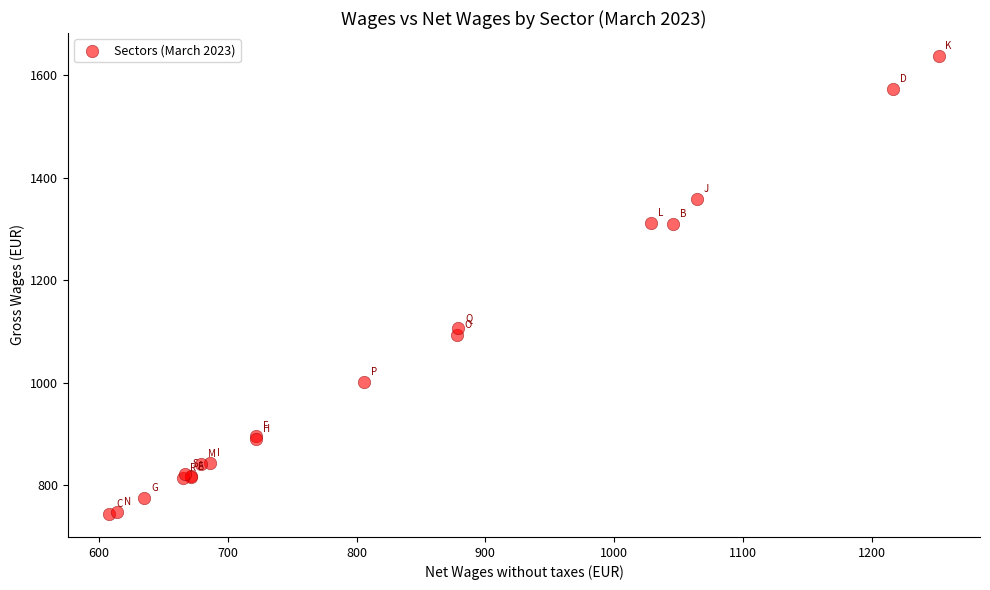

What Y value in the scatter plot is closest to 1190?

1106